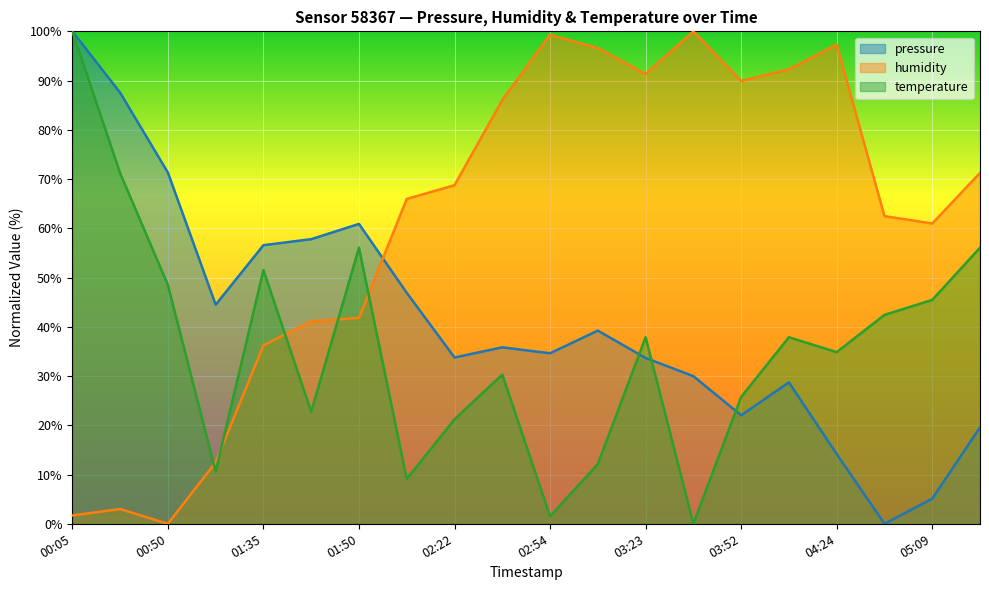

What is the average value of the pressure series?

41.1